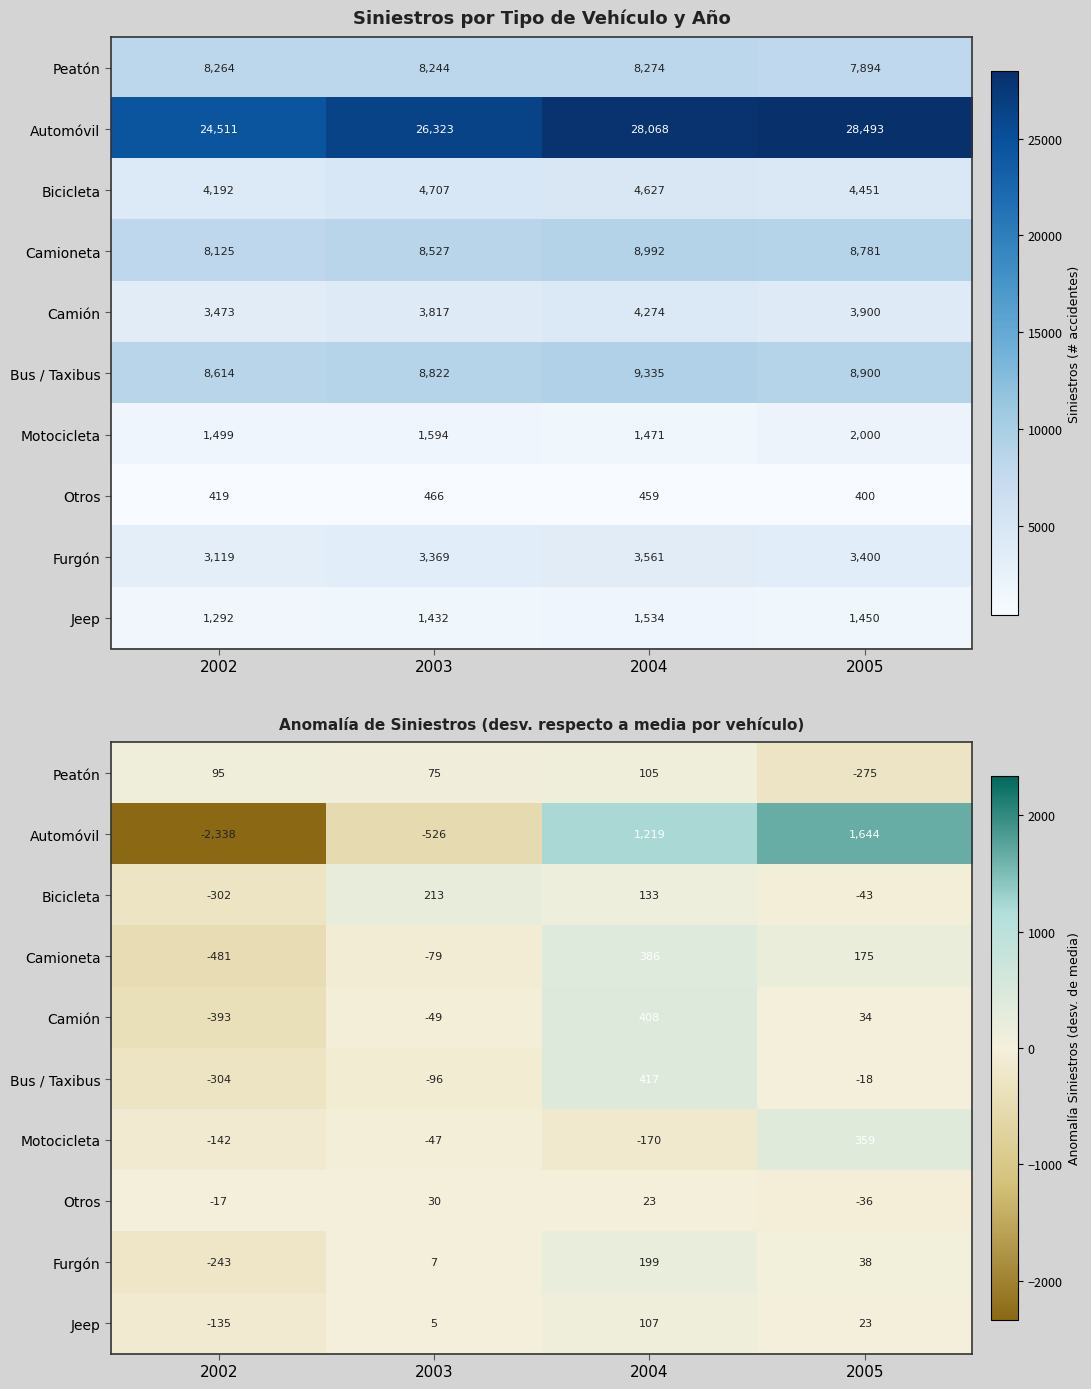

Which category has the highest value across all series?

2005